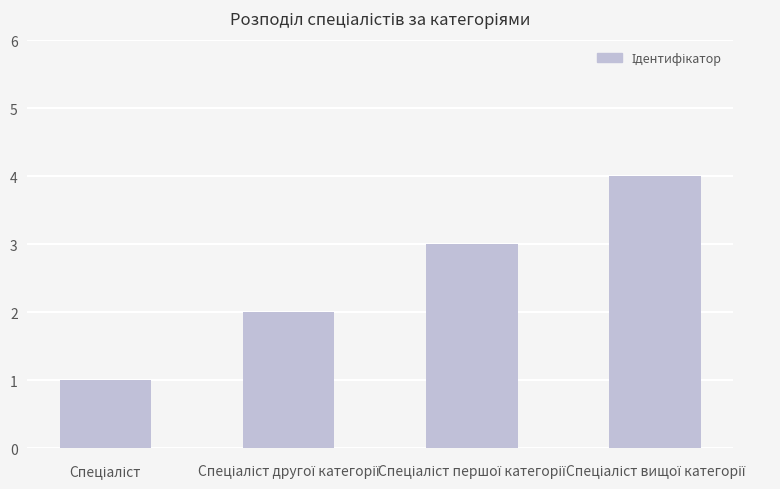

What is the maximum value shown in the chart?

4